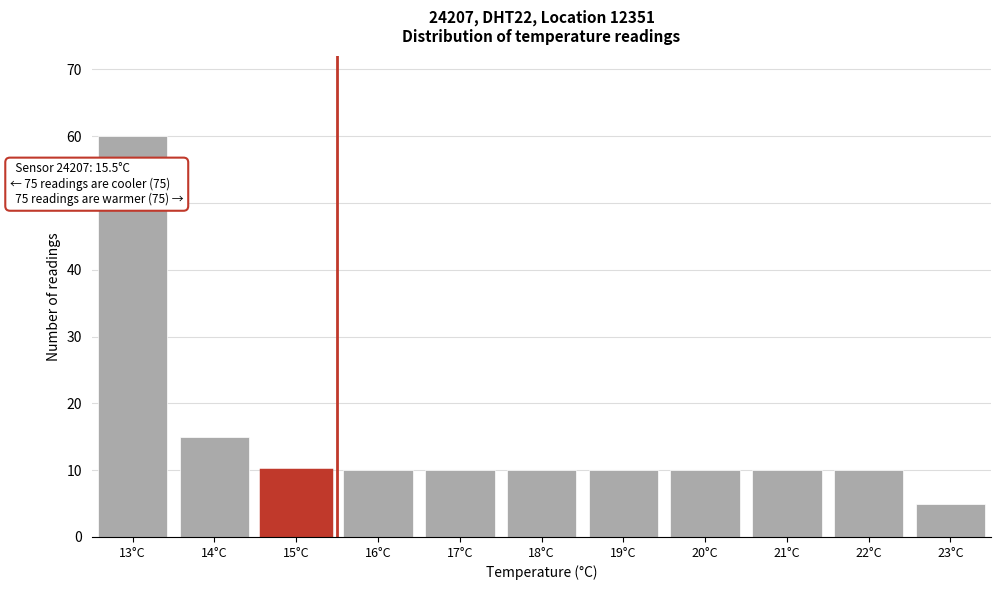

Reading right to left, extract all data points from this chart.

5	10	10	10	10	10	10	10	10	15	60